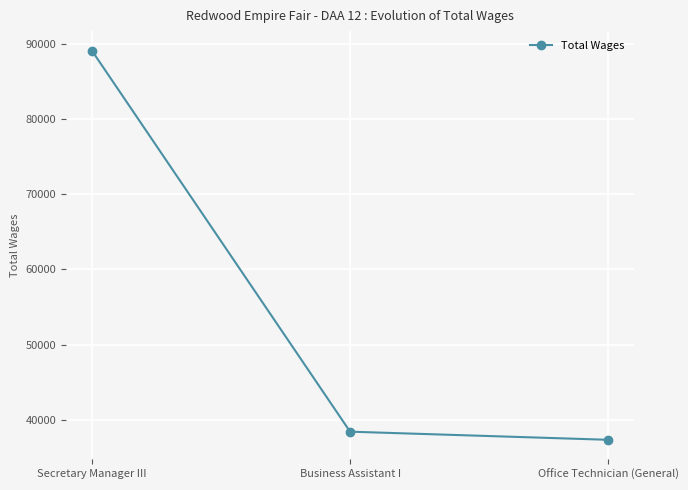

True or false: the data shows 13070 at Office Technician (General).

False